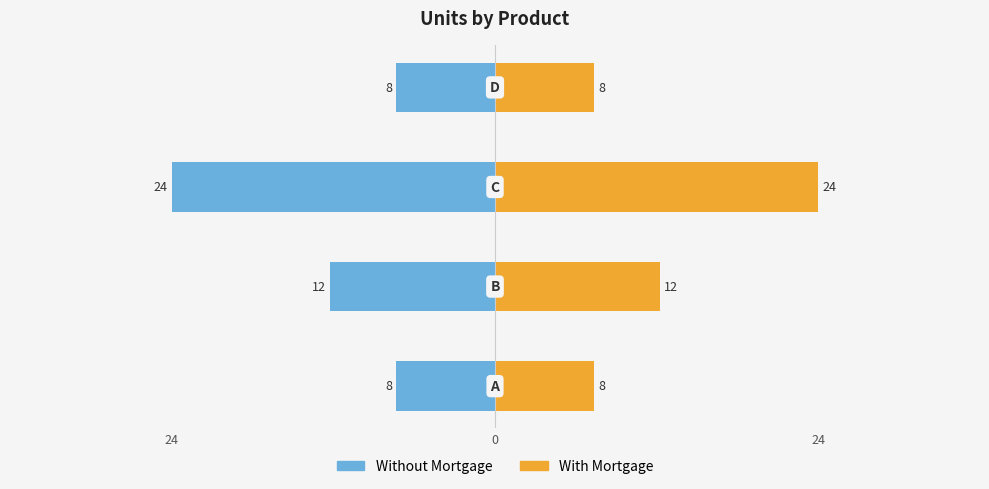

Count the number of data series in this chart.

2